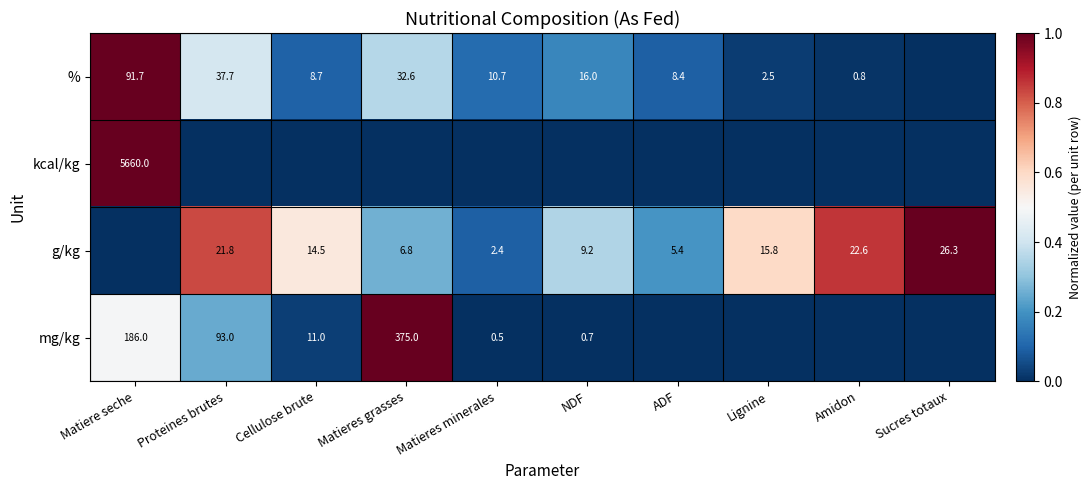

How many distinct data groups are displayed?

4